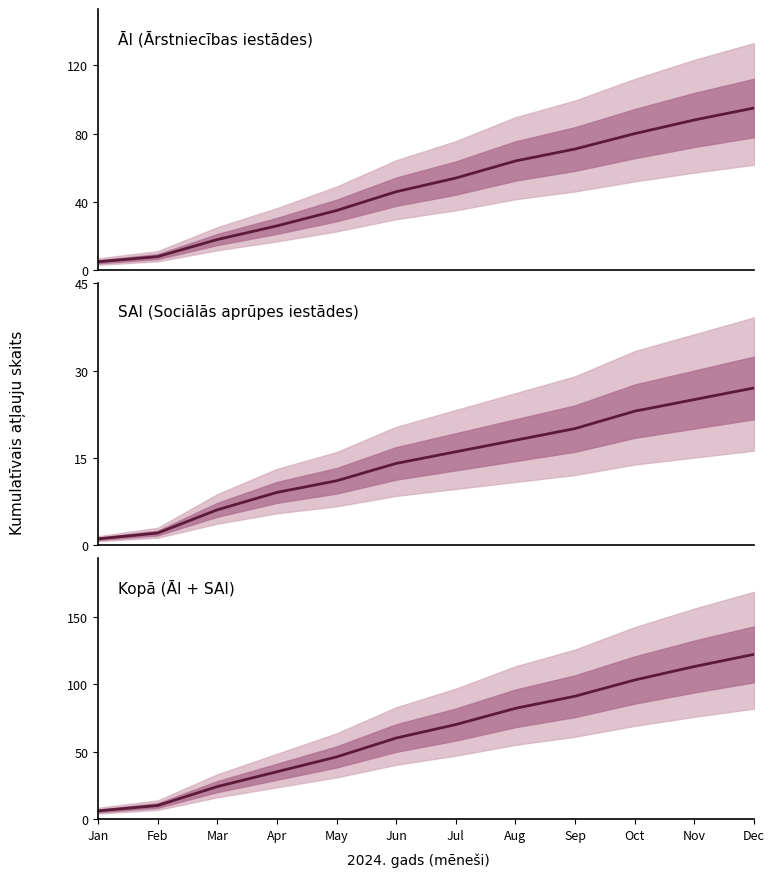

How many distinct data groups are displayed?

3